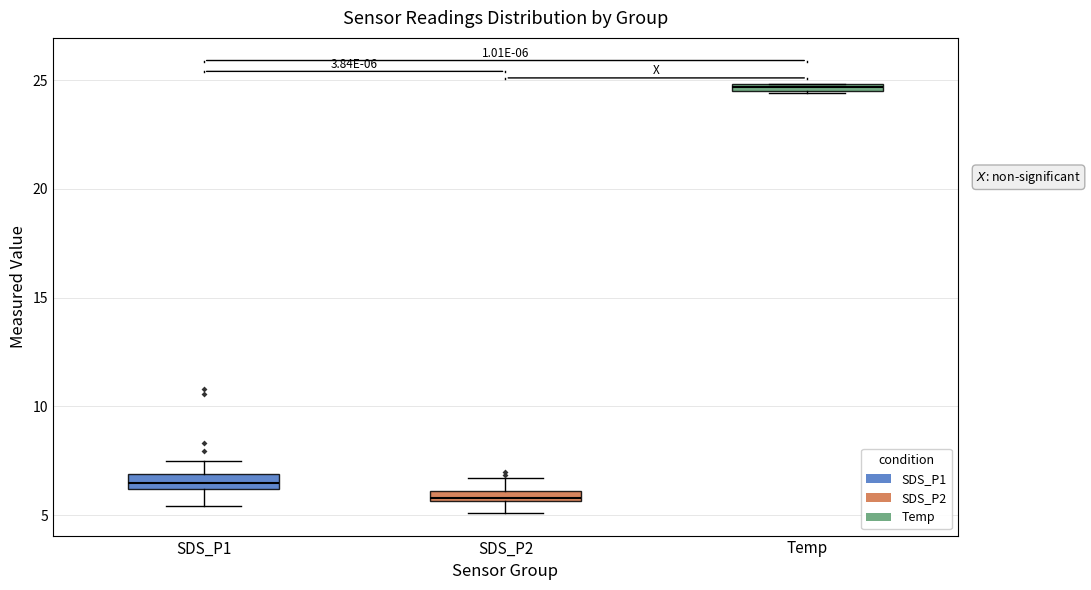

Which box's median line is the highest?

Temp